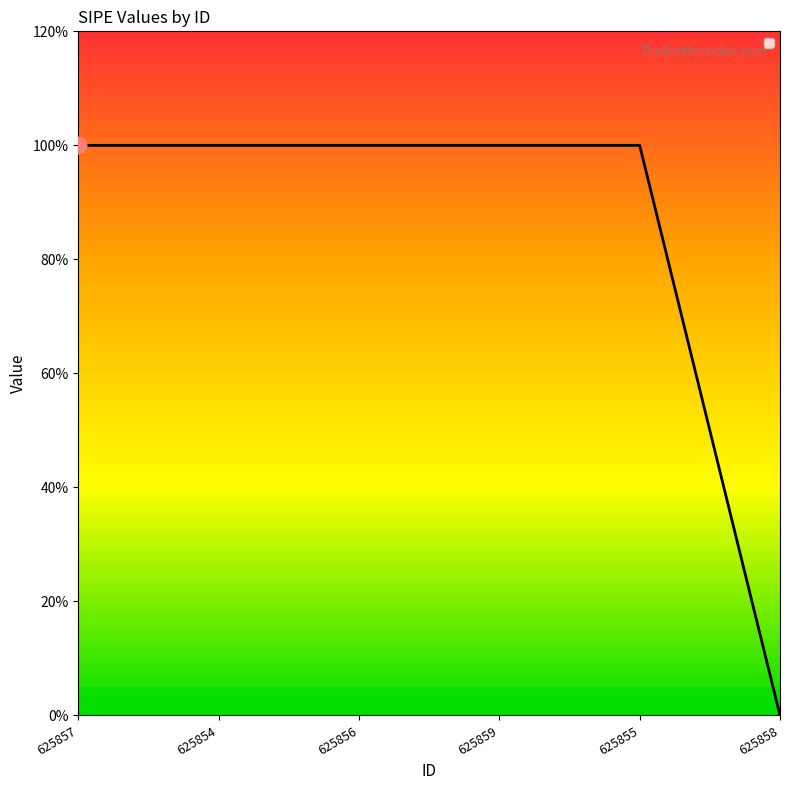

The value at 625854 is 2. True or false?

False